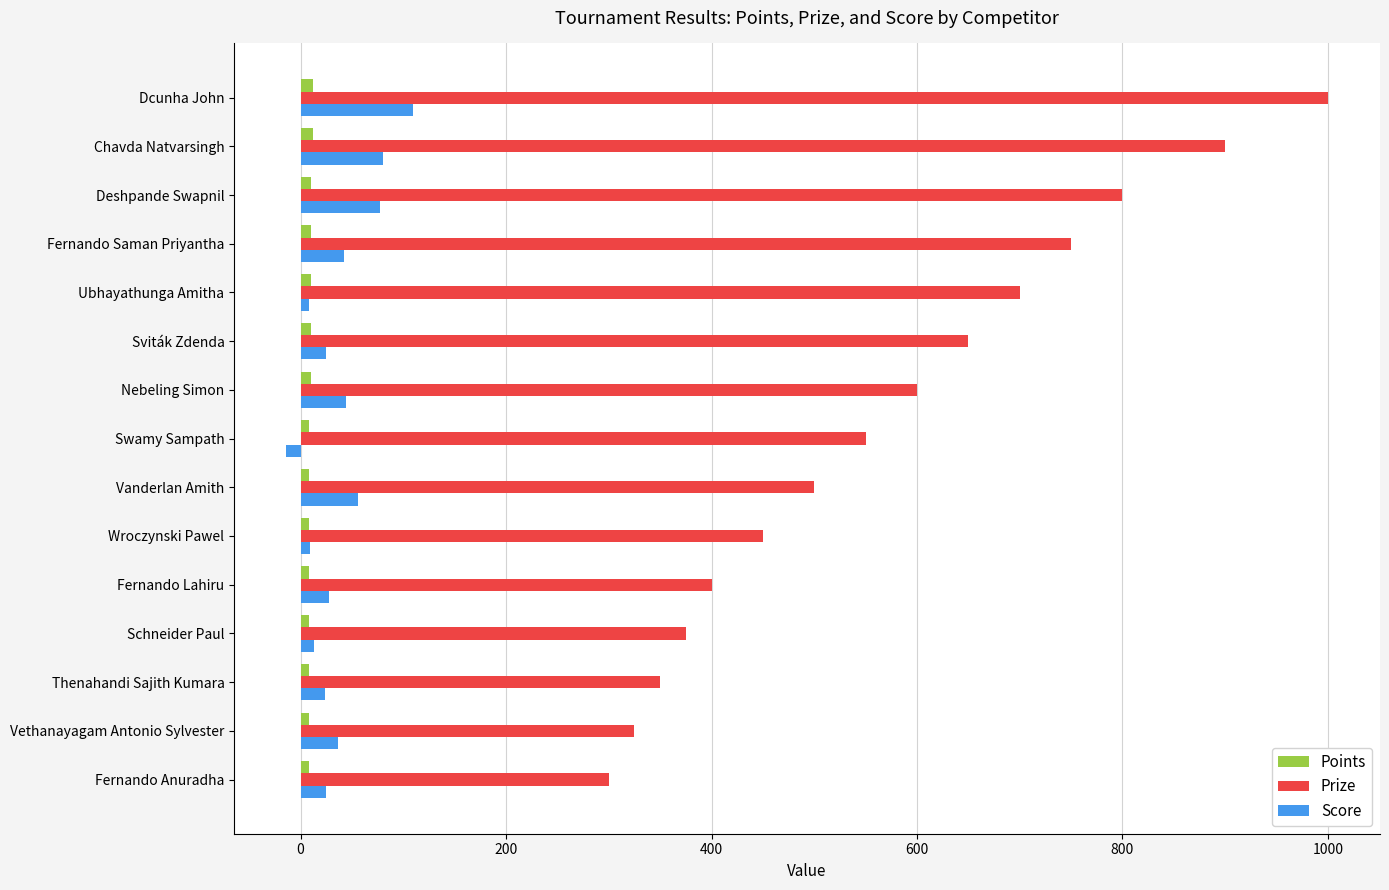

What is the minimum value for Prize?

300